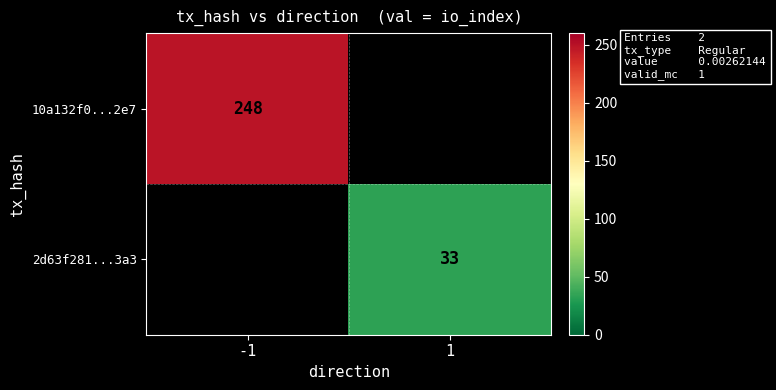

Is the value of 2d63f281...3a3 at 1 greater than the value of 10a132f0...2e7 at -1?

No